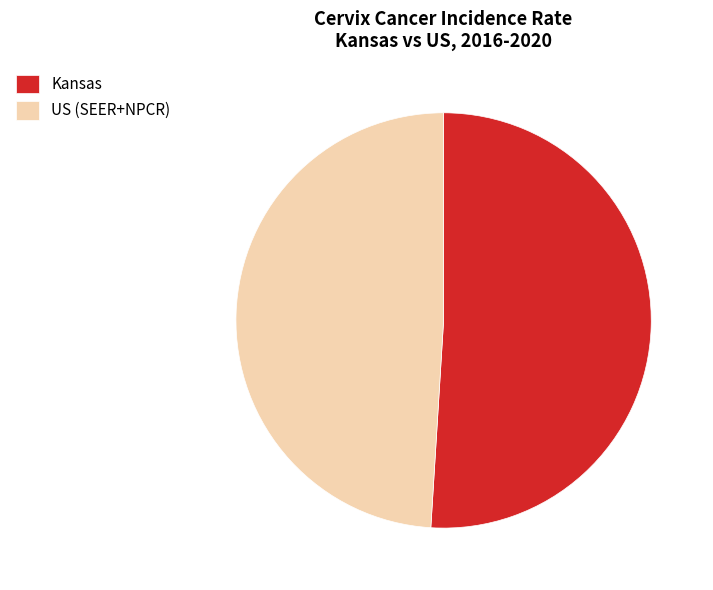

Which category accounts for the majority?

Kansas